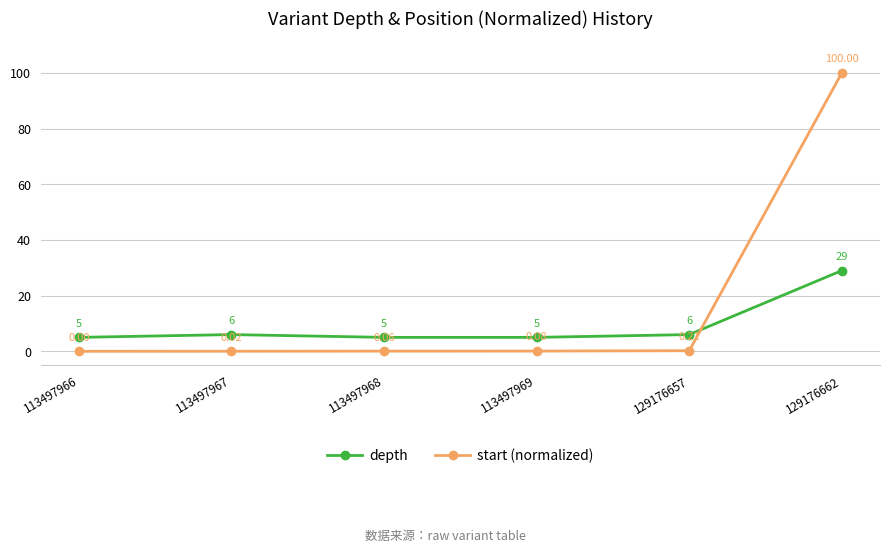

What is the difference between the start (normalized) values at 113497969 and 129176662?

99.9